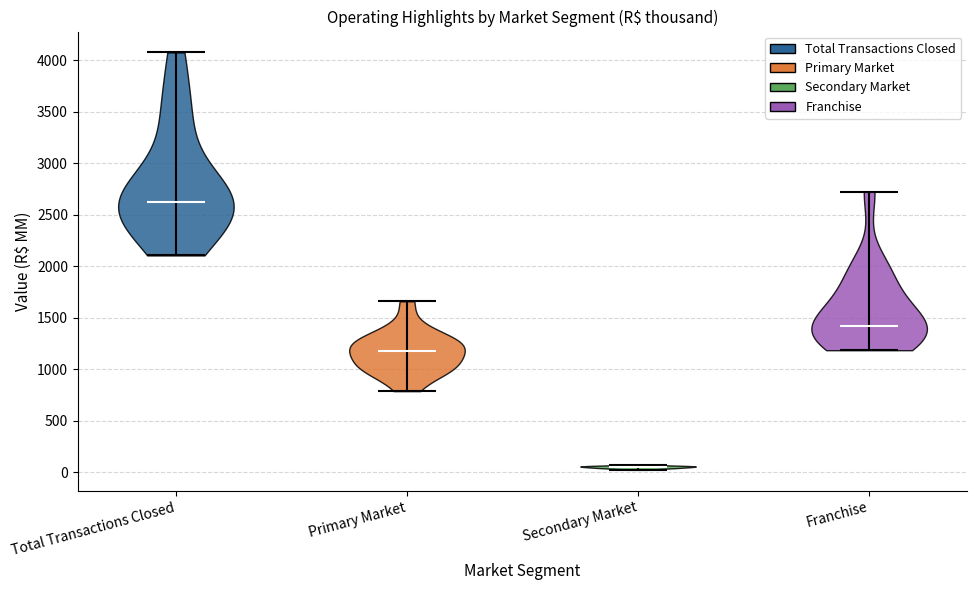

Reading left to right, read every violin against the y-axis: where its median line is, and the lowest and highest points it reaches. The values are not printed on the chart, so give them approximately, as read against the axis.

Total Transactions Closed: median line 2650, lowest point 2100, highest point 4100
Primary Market: median line 1200, lowest point 800, highest point 1650
Secondary Market: median line 50, lowest point 0, highest point 50
Franchise: median line 1400, lowest point 1200, highest point 2700